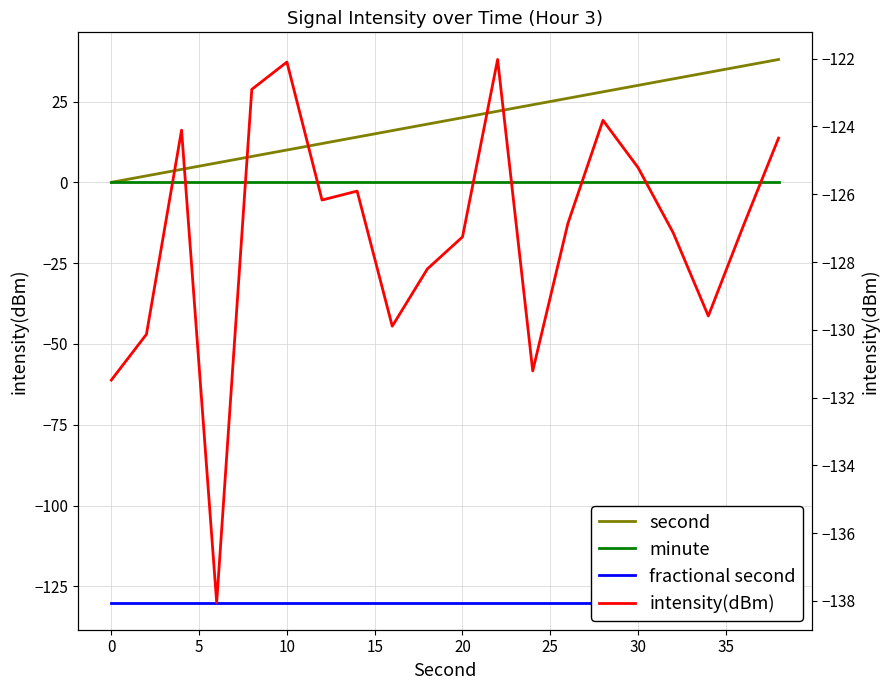

What are all the series names shown in the legend?

second, minute, fractional second, intensity(dBm)